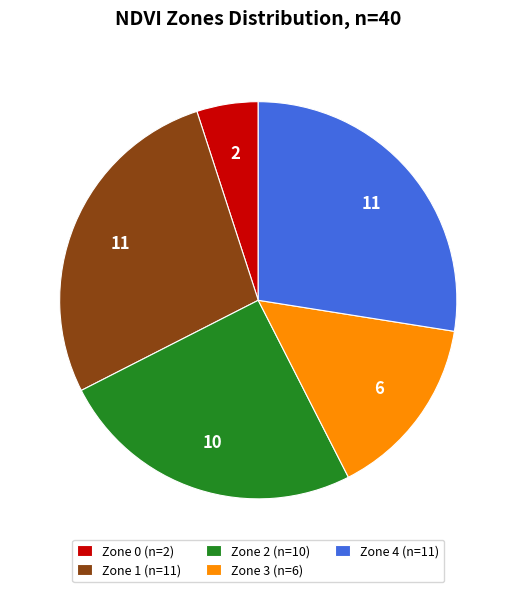

Does Zone 4 account for over 50% of the chart?

No